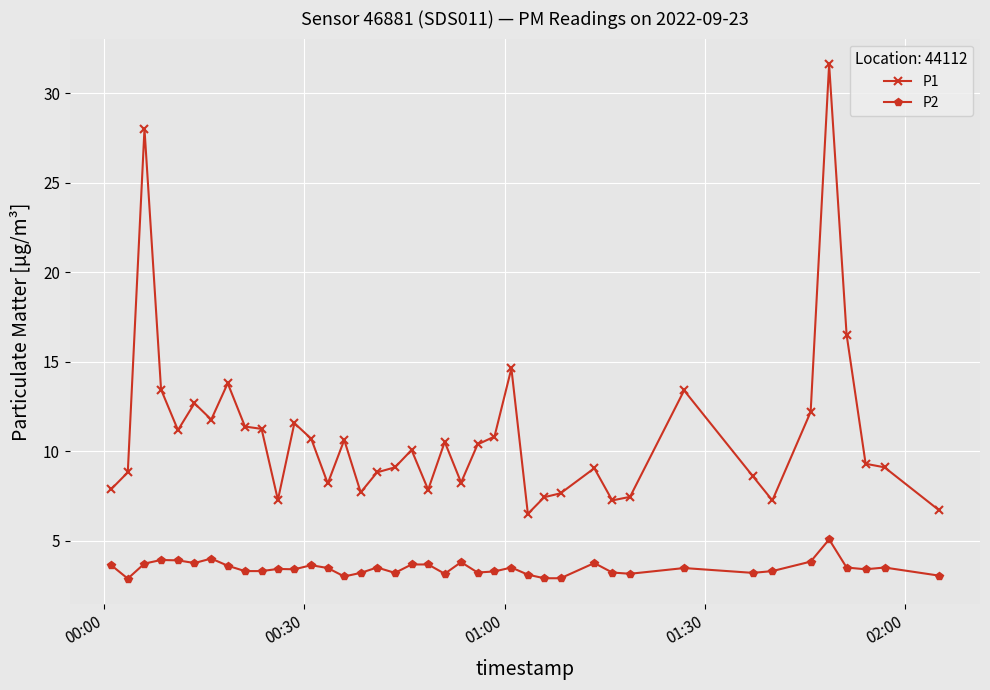

True or false: P2 and P1 cross at least once.

False